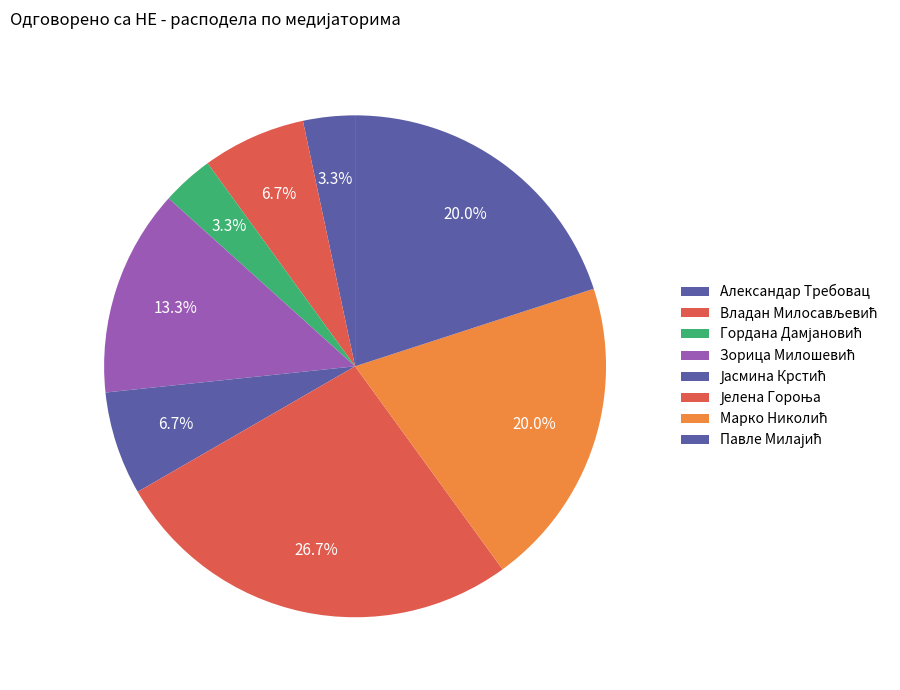

Which has a higher value, Јасмина Крстић or Александар Требовац?

Јасмина Крстић